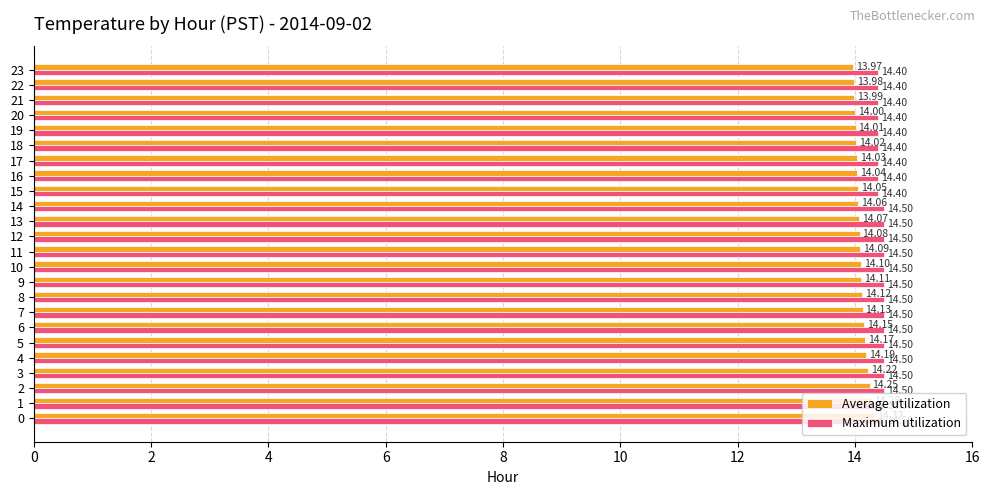

What is the total value across all series at 20?

28.4